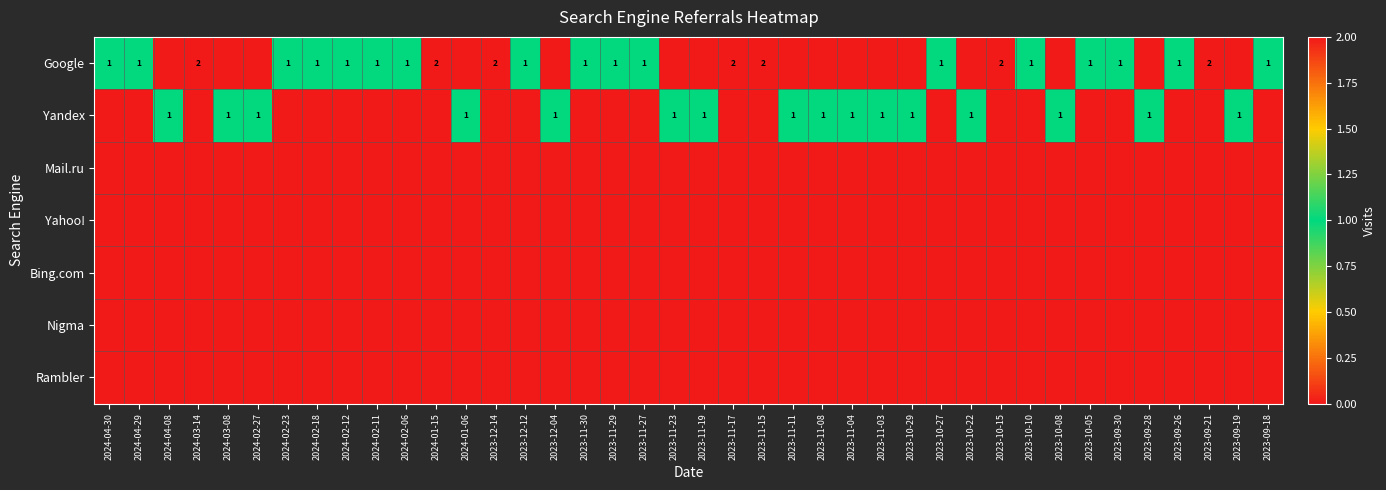

The value of Yandex at 2023-09-28 is 1. True or false?

True